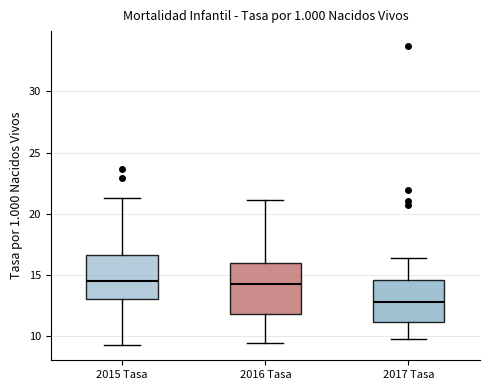

Comparing the boxes themselves (not the whiskers), which one is the tallest?

2016 Tasa